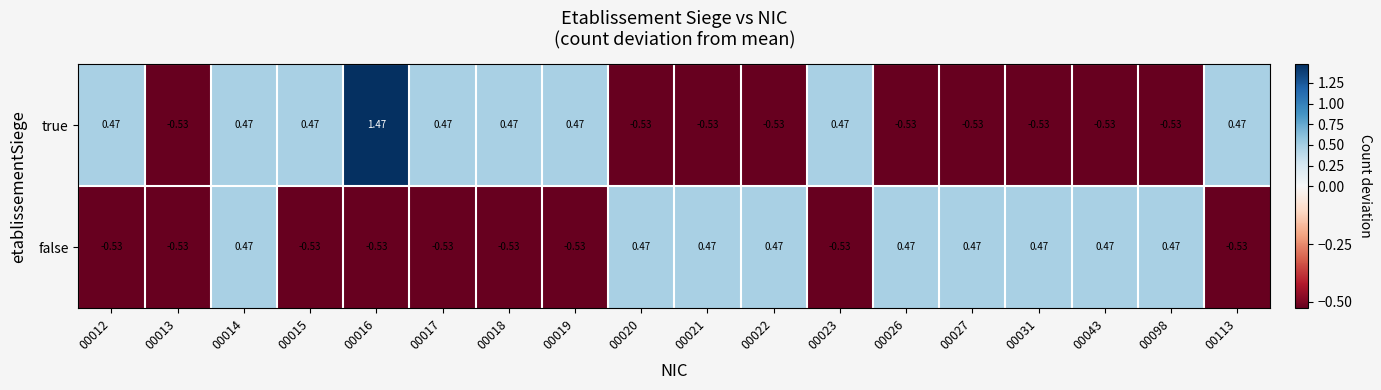

Which category has the highest value across all series?

00016